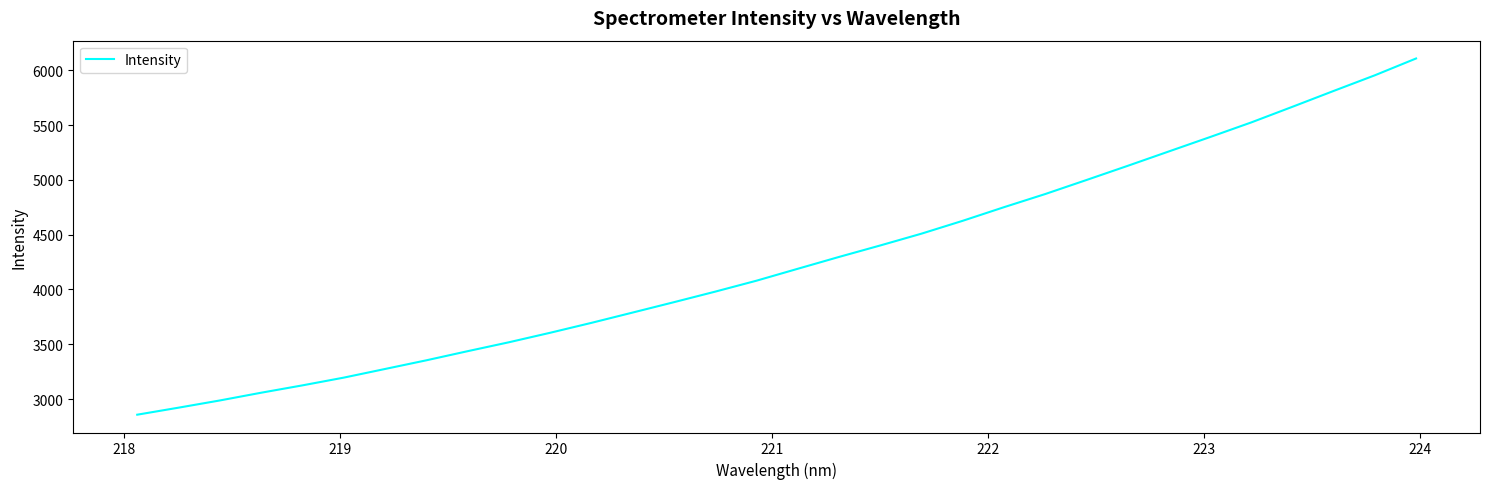

What is the greatest value displayed?

6108.3